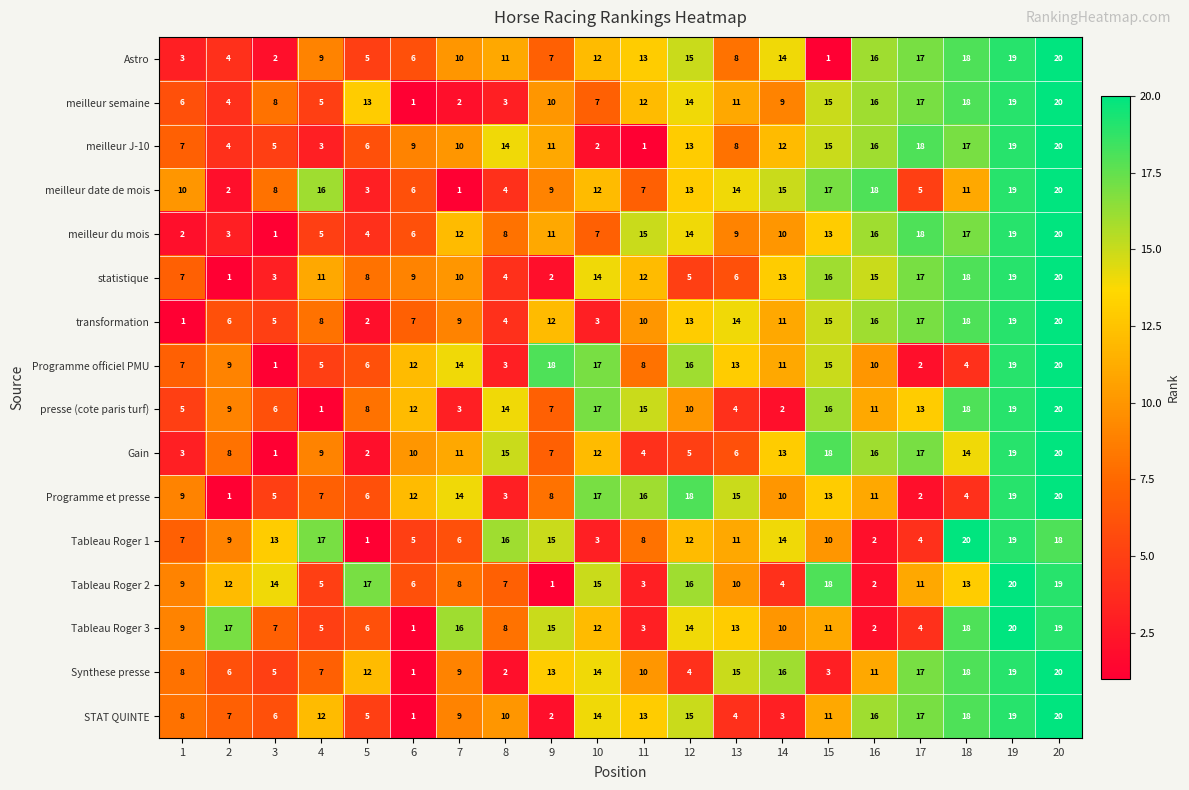

Is it true that Tableau Roger 1 equals 9 at 2?

True